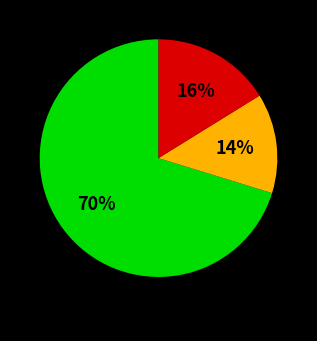

Does any single category account for the majority?

Yes